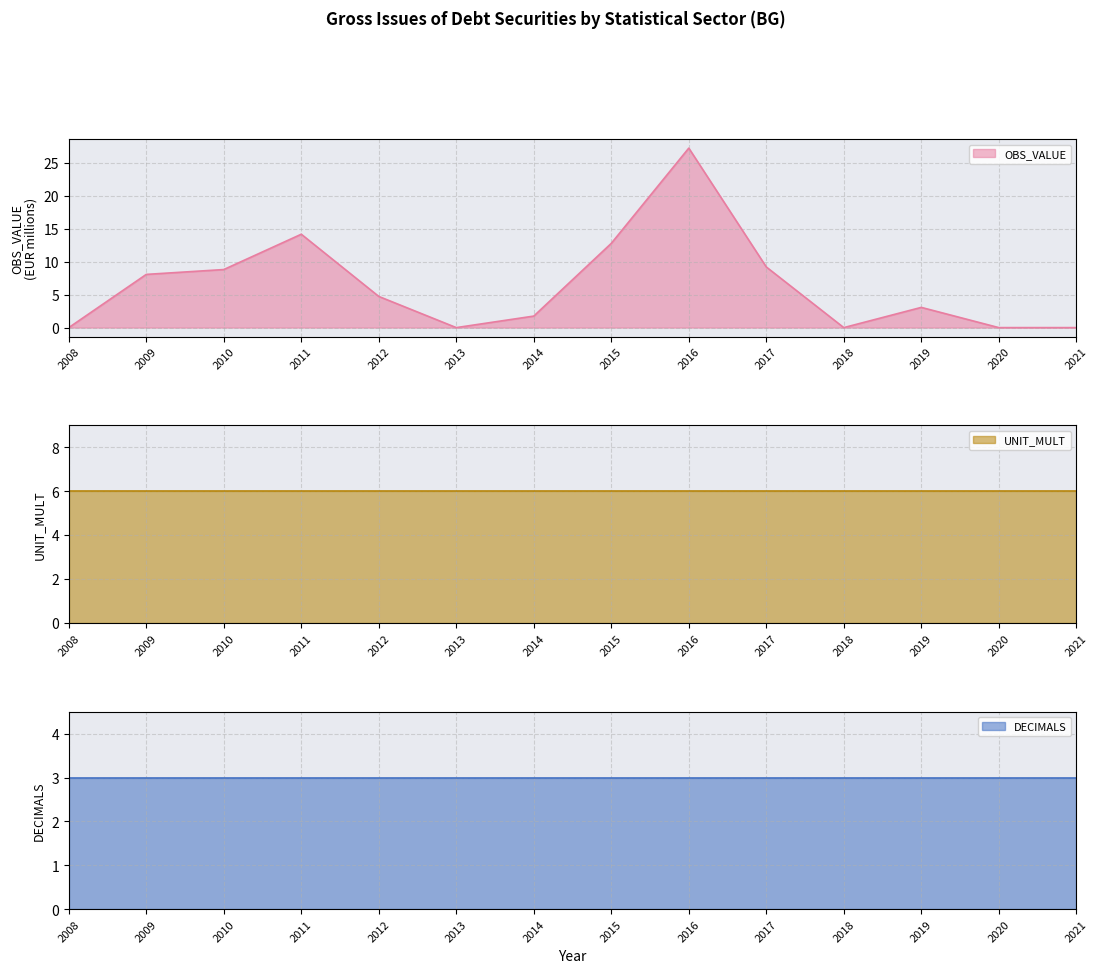

Count the number of data series in this chart.

3